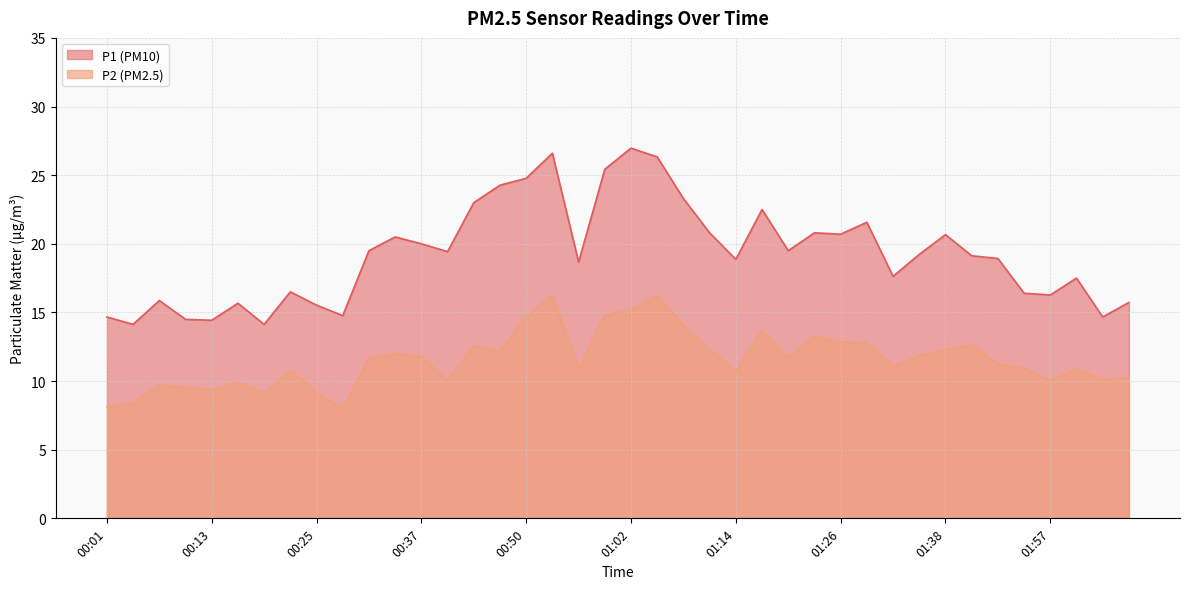

Reading left to right, extract all data points from this chart.

P1: 00:01=14.7	00:04=14.1	00:07=15.9	00:10=14.5	00:13=14.4	00:16=15.7	00:19=14.1	00:22=16.5	00:25=15.5	00:28=14.8	00:31=19.5	00:34=20.5	00:37=20.0	00:40=19.4	00:43=23.0	00:47=24.3	00:50=24.8	00:53=26.6	00:56=18.7	00:59=25.4	01:02=27.0	01:05=26.3	01:08=23.3	01:11=20.8	01:14=18.9	01:17=22.5	01:20=19.5	01:23=20.8	01:26=20.7	01:29=21.6	01:32=17.6	01:35=19.2	01:38=20.7	01:41=19.1	01:51=18.9	01:54=16.4	01:57=16.3	02:00=17.5	02:03=14.7	02:06=15.7
P2: 00:01=8.1	00:04=8.4	00:07=9.7	00:10=9.6	00:13=9.4	00:16=9.9	00:19=9.1	00:22=10.8	00:25=9.2	00:28=8.0	00:31=11.7	00:34=12.0	00:37=11.8	00:40=10.0	00:43=12.6	00:47=12.2	00:50=14.7	00:53=16.3	00:56=10.9	00:59=14.8	01:02=15.2	01:05=16.2	01:08=14.1	01:11=12.3	01:14=10.7	01:17=13.7	01:20=11.7	01:23=13.3	01:26=12.9	01:29=12.8	01:32=11.1	01:35=11.9	01:38=12.3	01:41=12.6	01:51=11.3	01:54=10.9	01:57=10.0	02:00=10.9	02:03=10.1	02:06=10.3